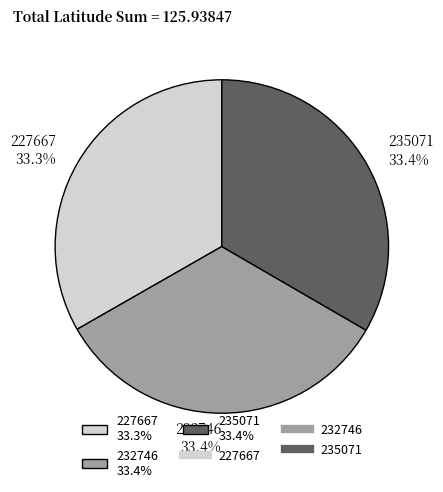

How much of the chart is everything except 227667?

66.7%